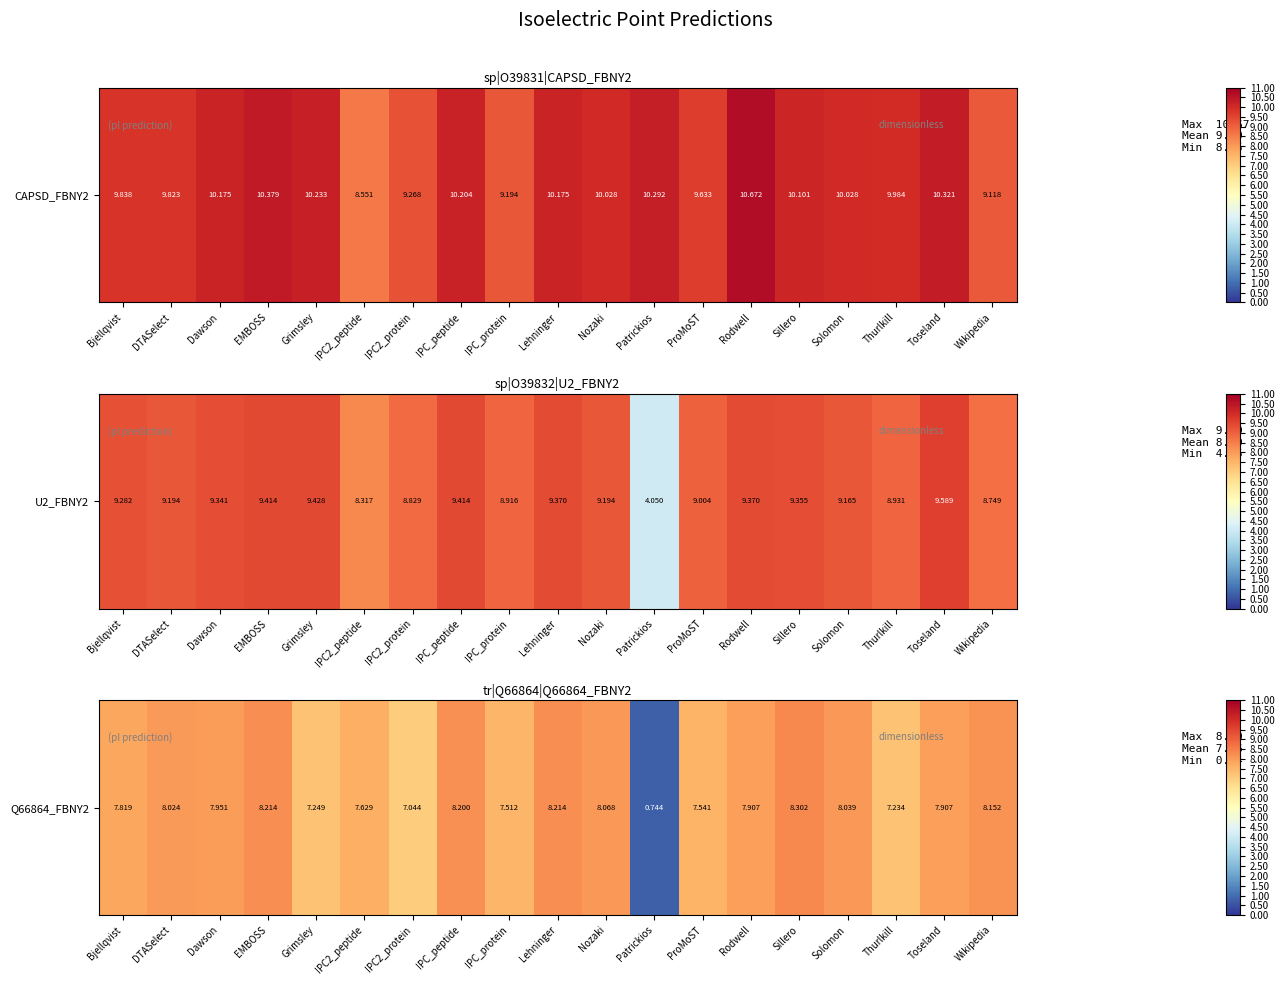

What is the average value?

7.5